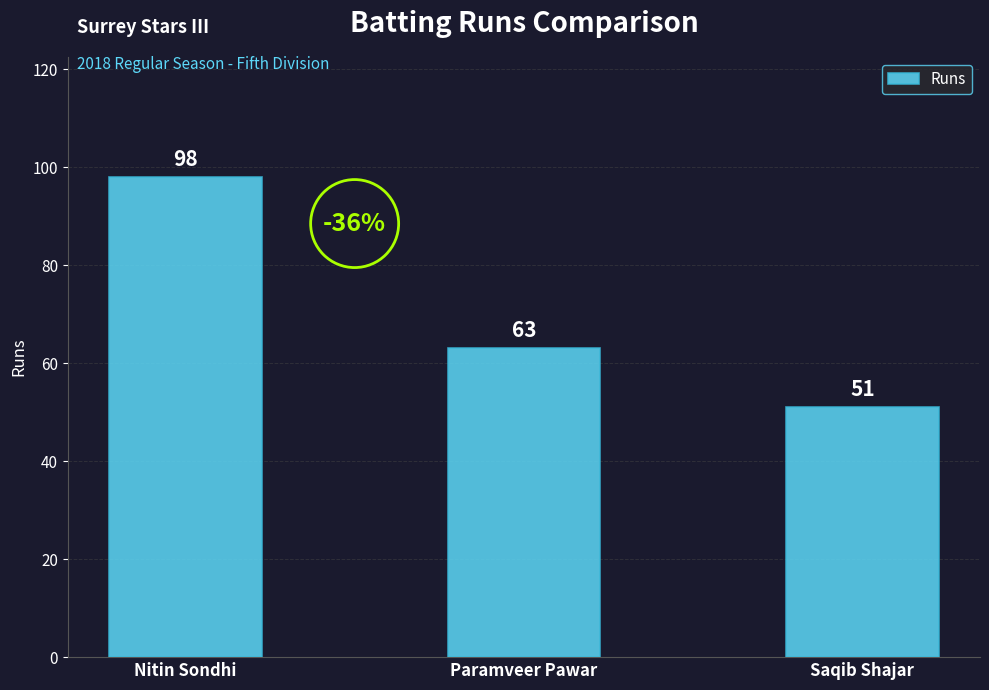

Reading right to left, transcribe all the data shown in this chart.

Saqib Shajar=51	Paramveer Pawar=63	Nitin Sondhi=98